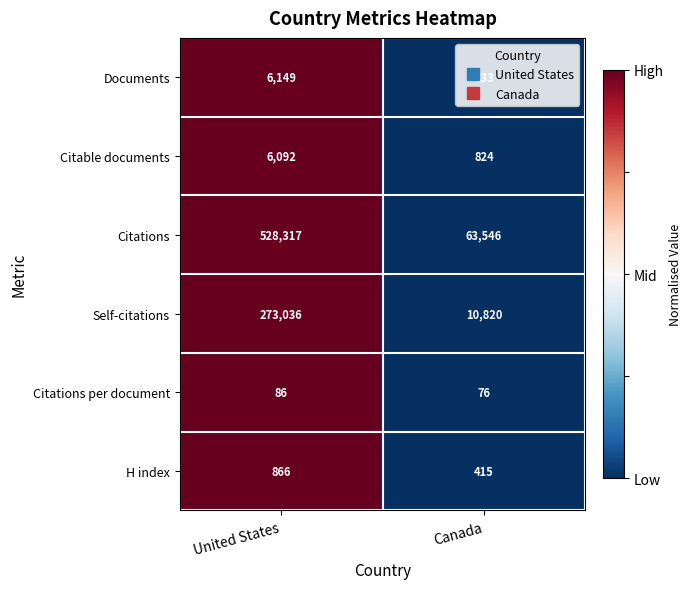

The Citations per document series shows 38 at Canada. True or false?

False